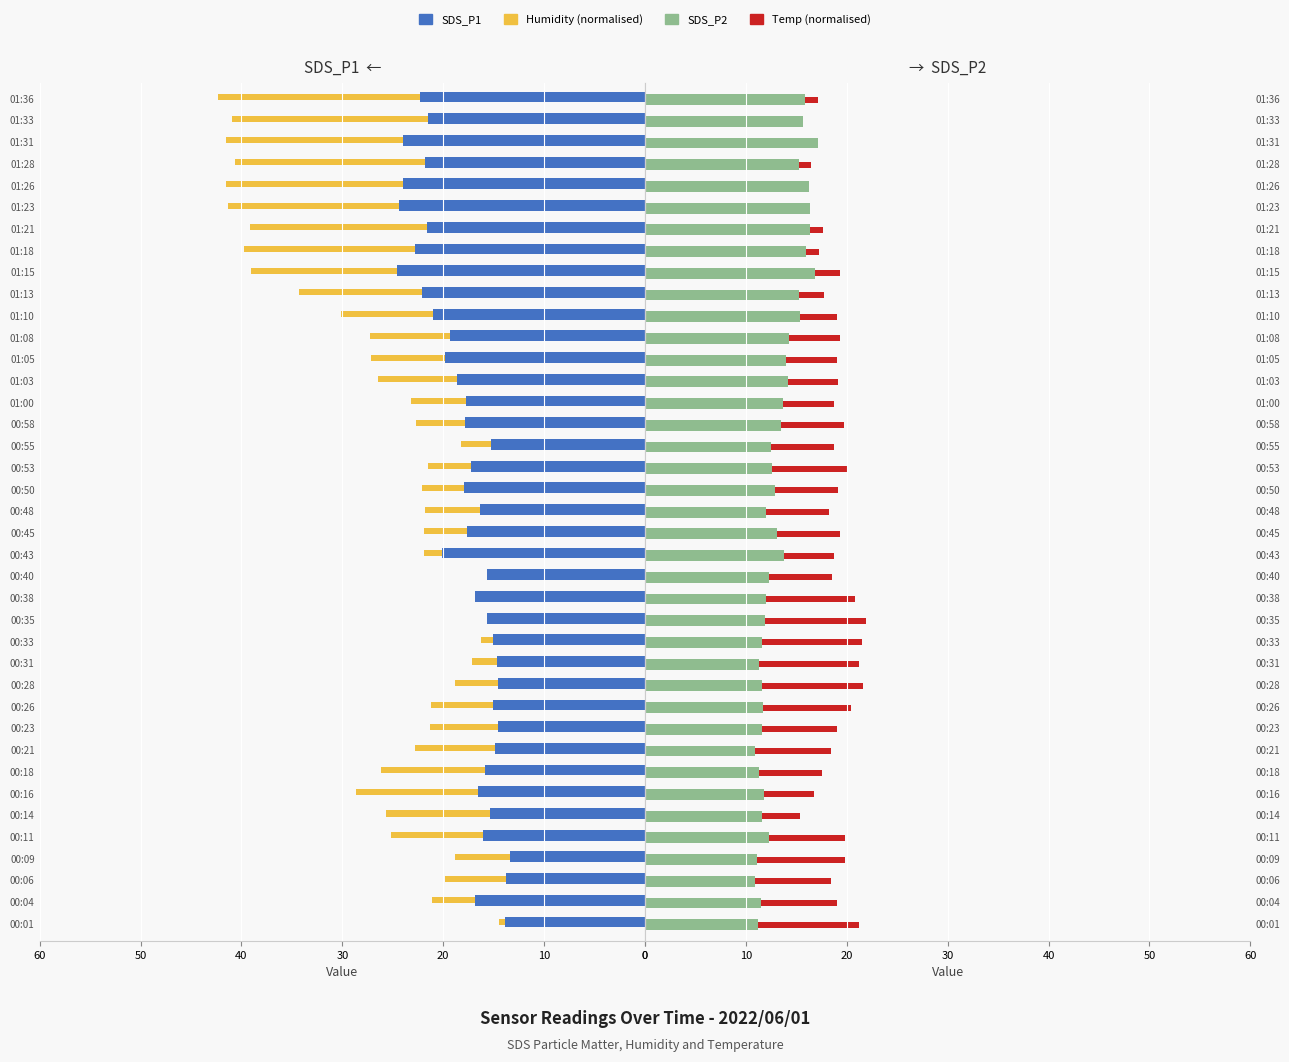

How many categories are shown in the chart?

39